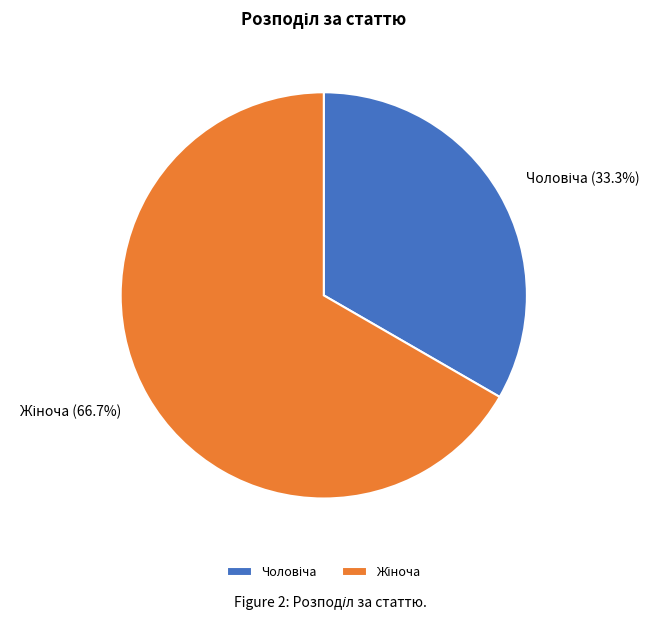

Is there a majority slice in this chart?

Yes